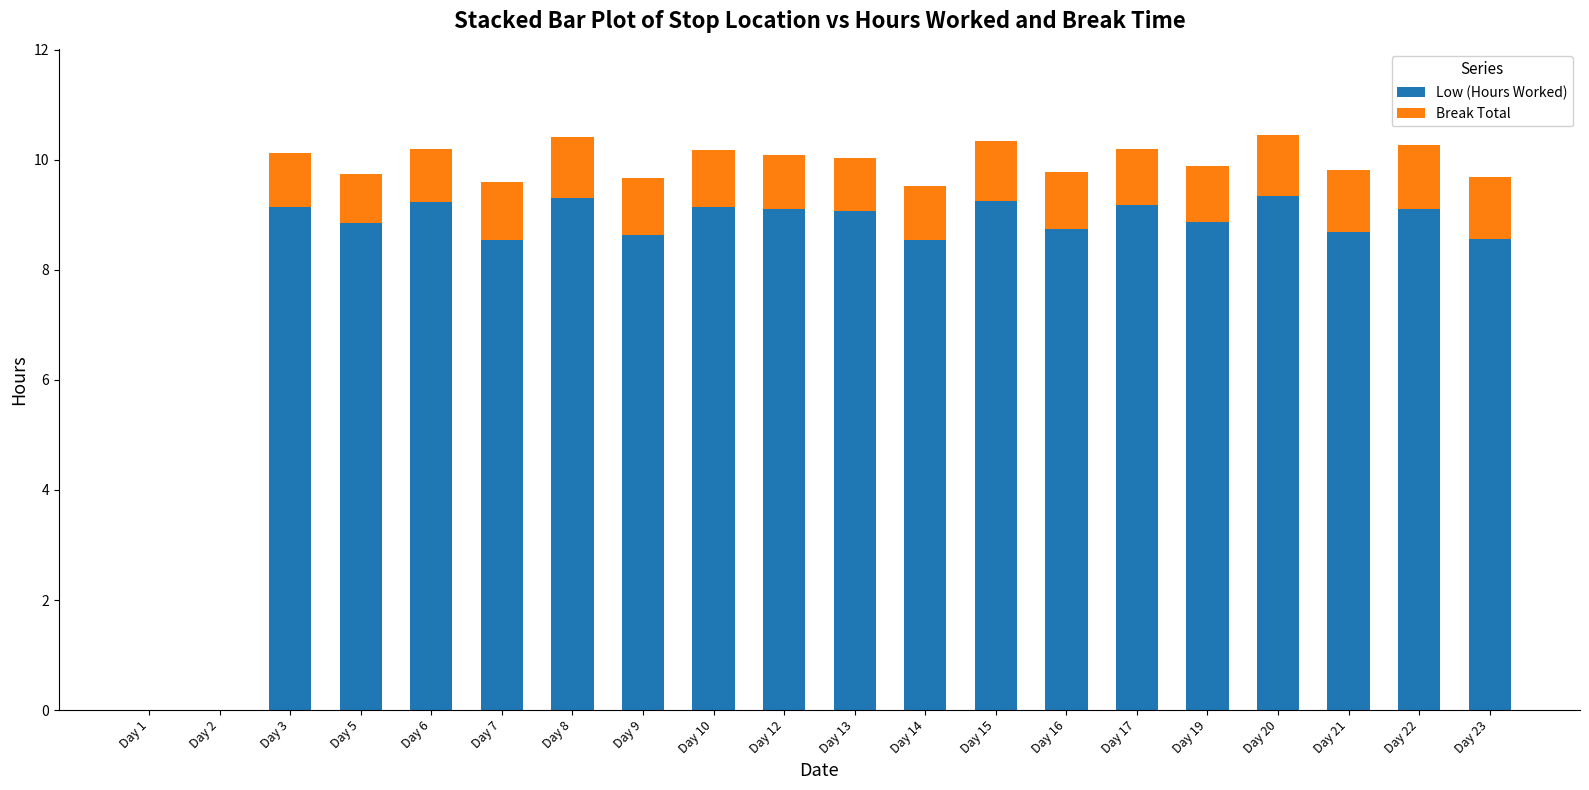

True or false: Low (Hours Worked) has a value of 9.2 at Day 17.

True